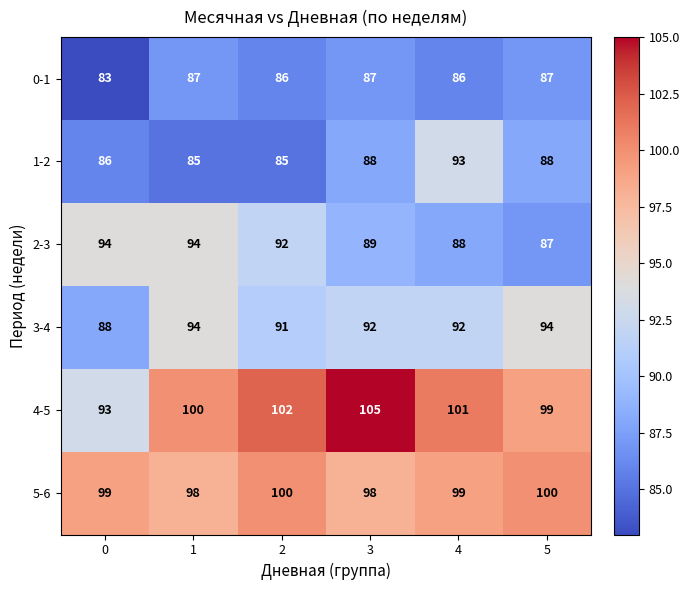

At 0, list the series in order from smallest to largest.

0-1, 1-2, 3-4, 4-5, 2-3, 5-6